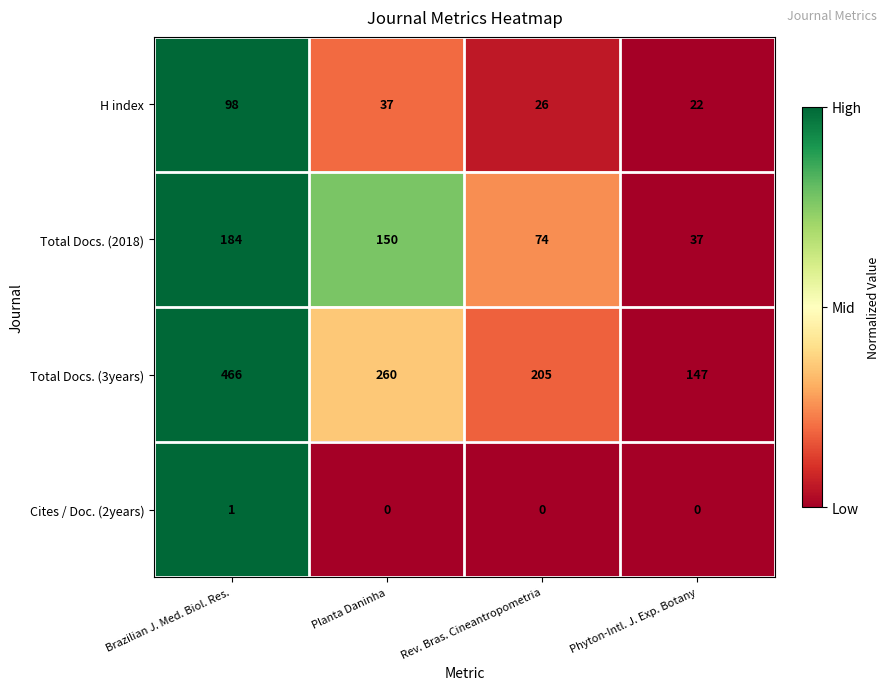

List the labels in order of H index value, smallest first.

Phyton-Intl. J. Exp. Botany, Rev. Bras. Cineantropometria, Planta Daninha, Brazilian J. Med. Biol. Res.